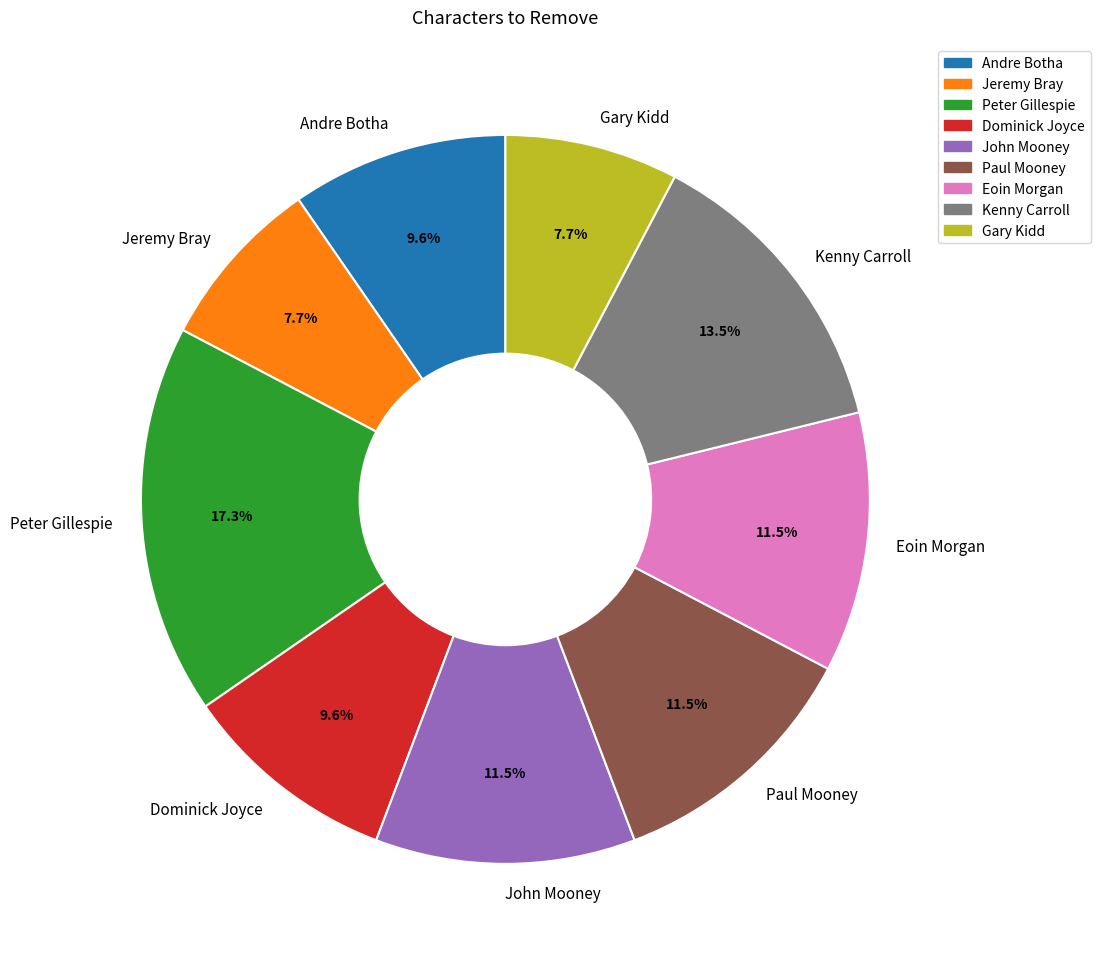

Which category has the biggest portion of the pie?

Peter Gillespie